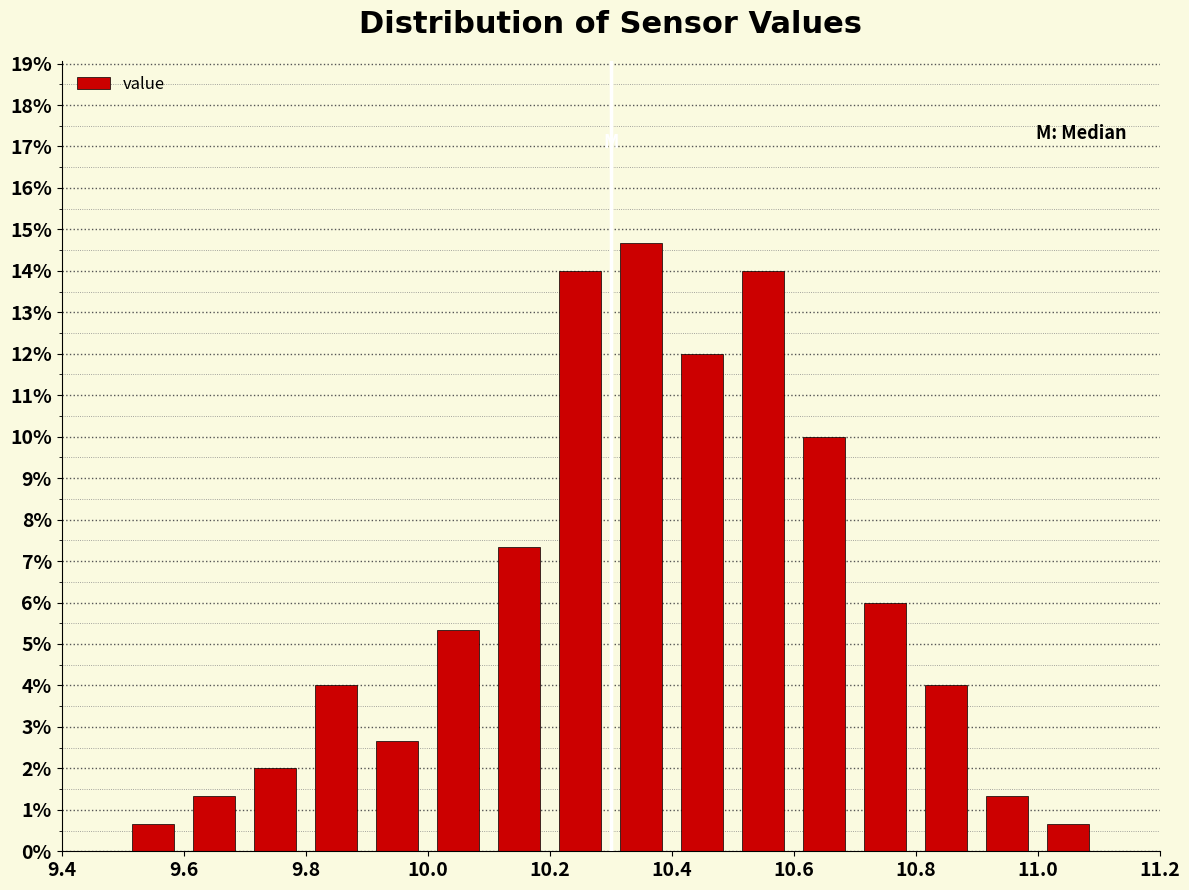

What is the height of the bar covering 9.7 to 9.8 on the x-axis? The values are not printed on the chart, so give them approximately, as read against the axis.

2.0